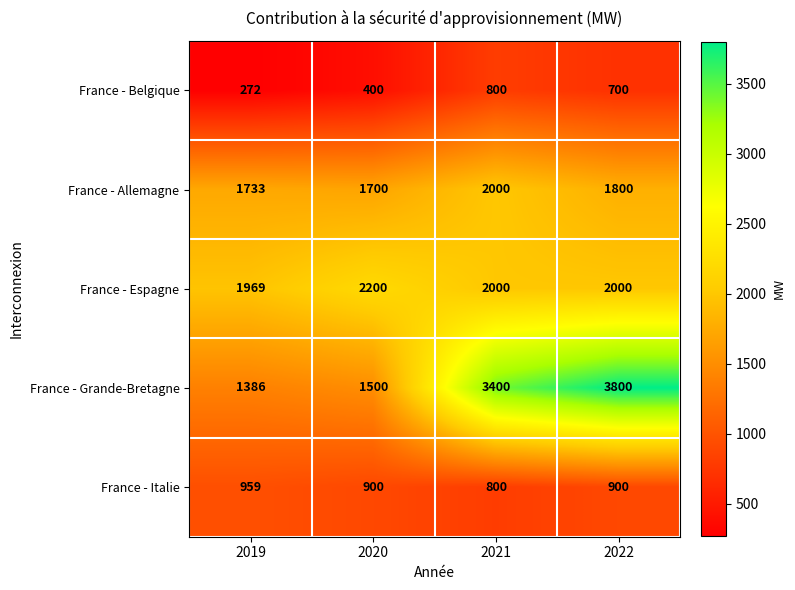

At which category is the sum across all series the highest?

2022